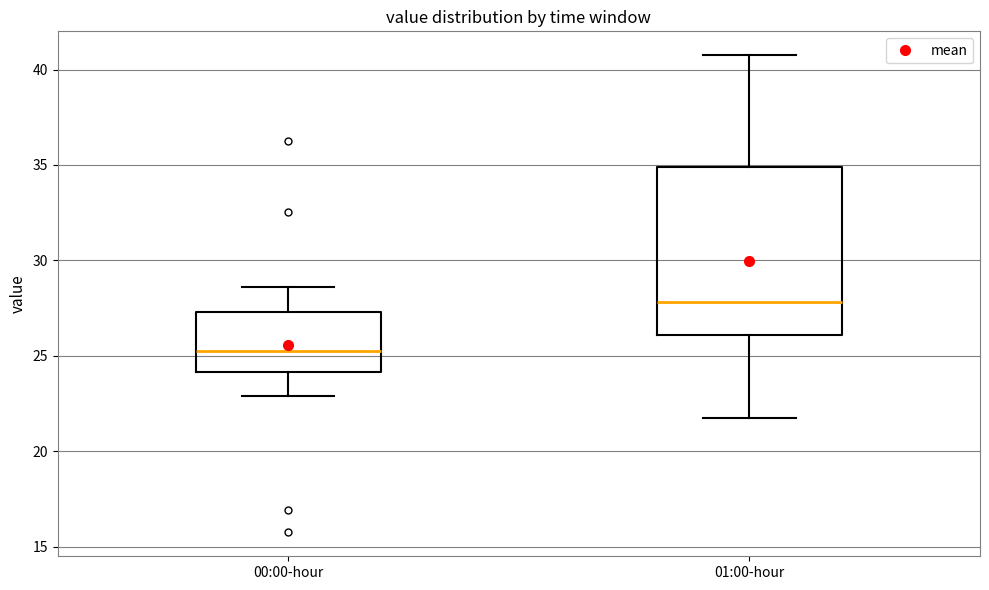

Reading left to right, transcribe this box plot: for each box, give where its median line is, the range the box spans, and where its two whiskers end, as read against the y-axis. The values are not printed on the chart, so give them approximately, as read against the axis.

00:00-hour: median 25.5, box 24.0 to 27.5, whiskers 23.0 to 28.5
01:00-hour: median 28.0, box 26.0 to 35.0, whiskers 22.0 to 41.0